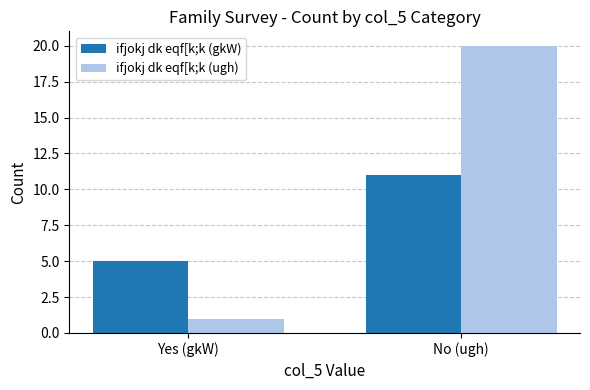

Which category has the lowest value in the ifjokj dk eqf[k;k (gkW) series?

Yes (gkW)